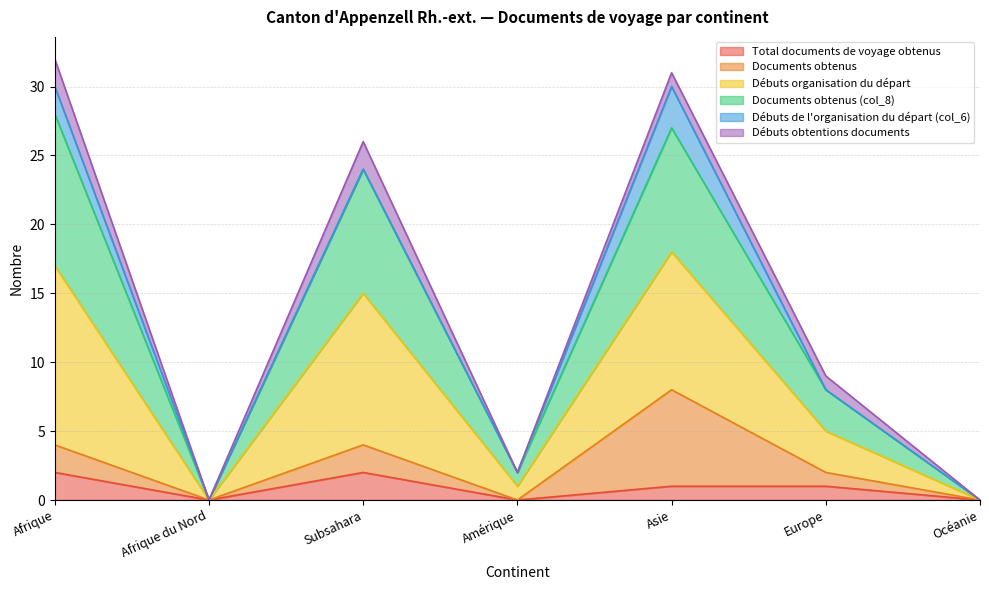

What is the difference between the maximum and minimum values in the Total documents de voyage obtenus series?

2